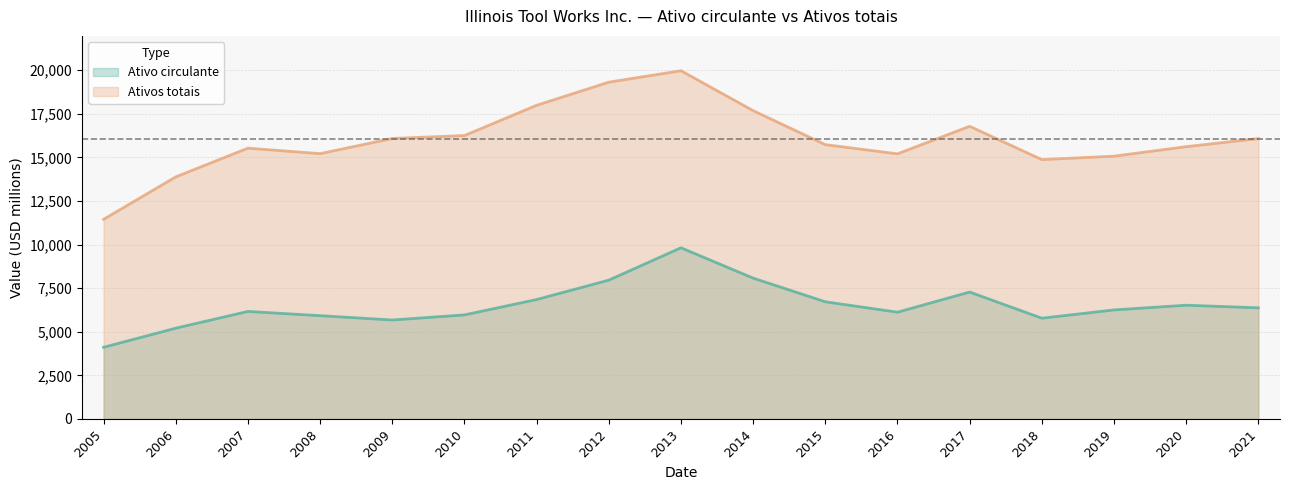

How many interior local peaks does the Ativos totais series have?

3